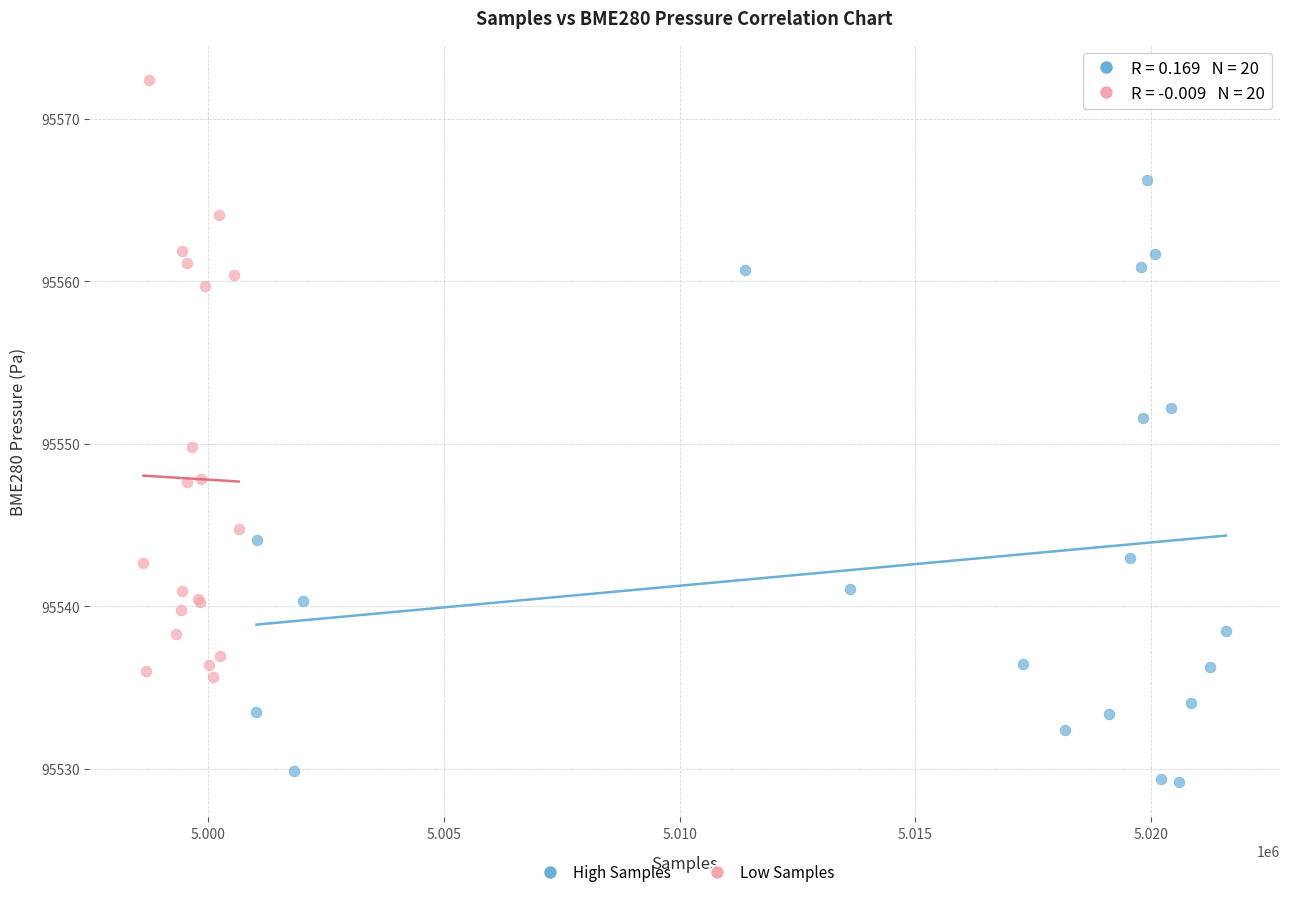

Which series reaches the maximum Y coordinate?

Low Samples